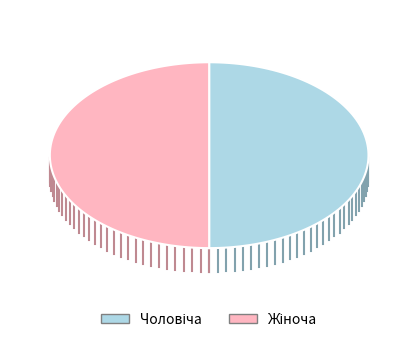

Is it true that Жіноча is 53% of the pie?

False